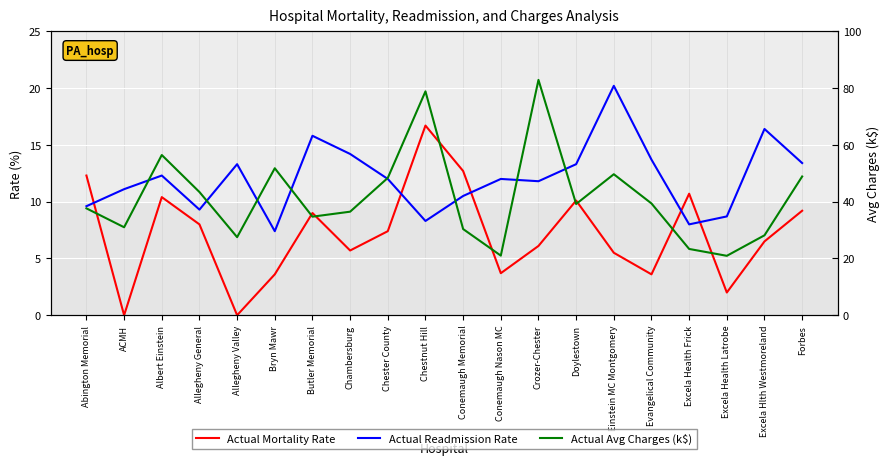

At which category does Actual Readmission Rate reach its first local peak?

Albert Einstein